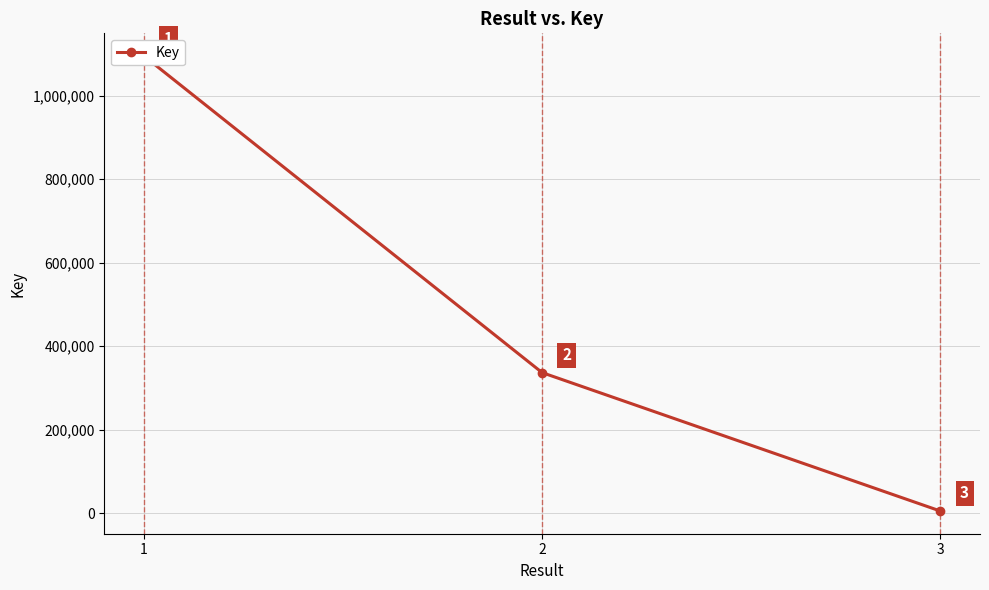

How many lines are shown in the chart?

1